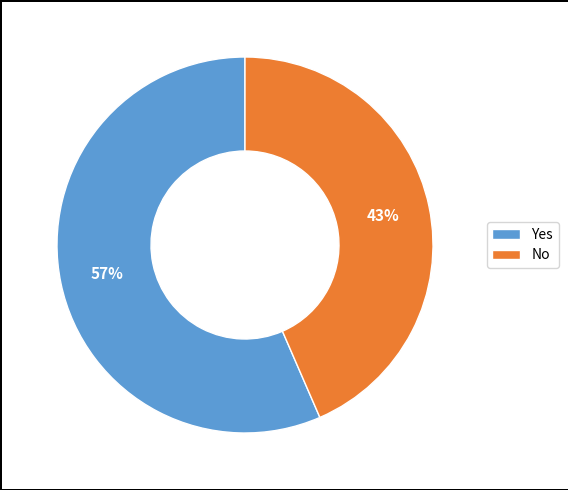

To the nearest percent, what is the combined percentage of Yes and No?

100%